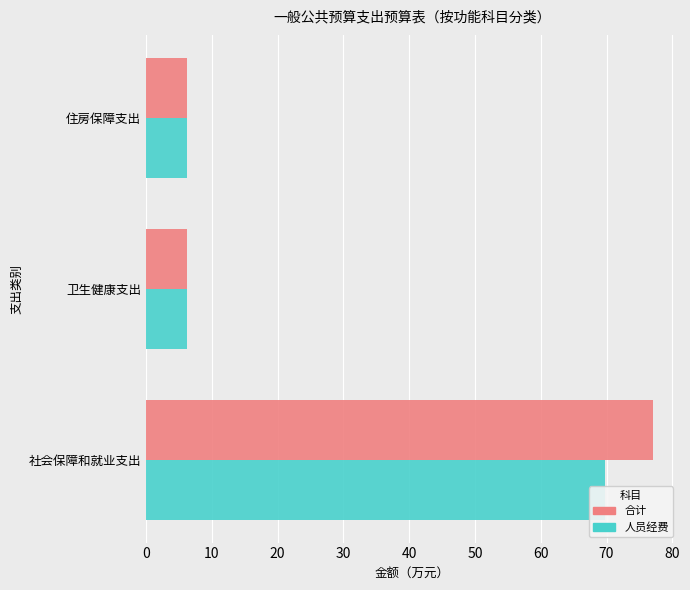

What is the minimum value for 合计?

6.2